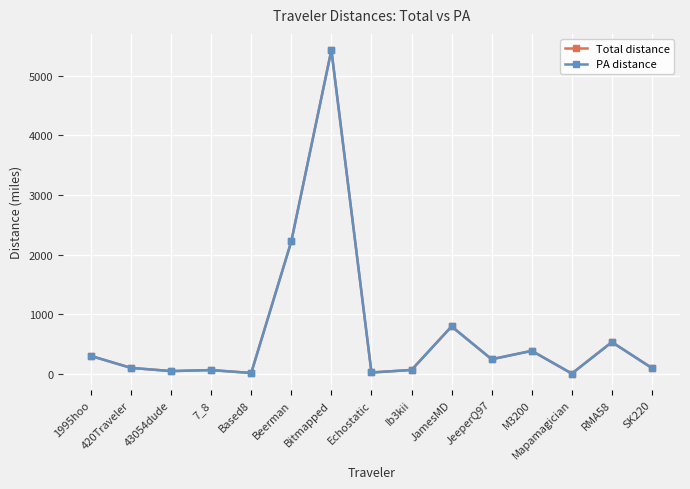

What is the label of the 6th point from the right?

JamesMD